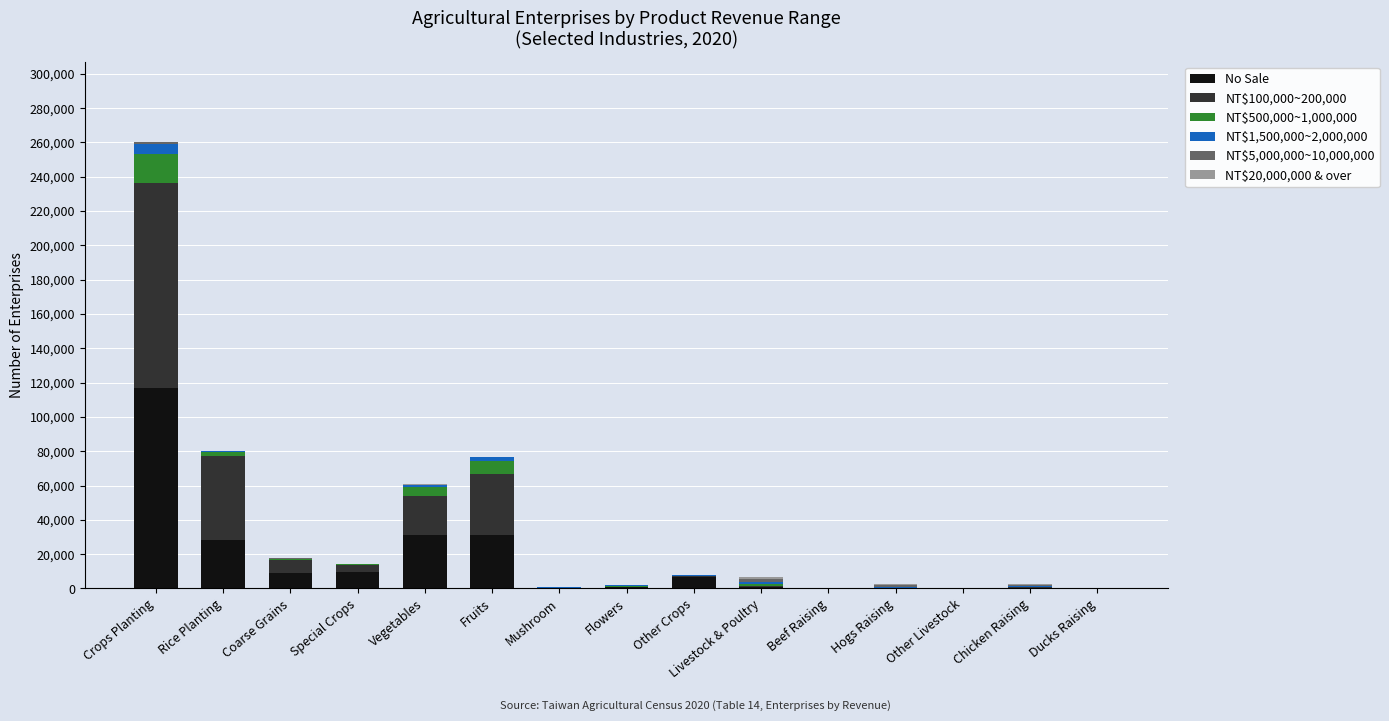

Are the bars grouped side by side (vs. stacked)?

No